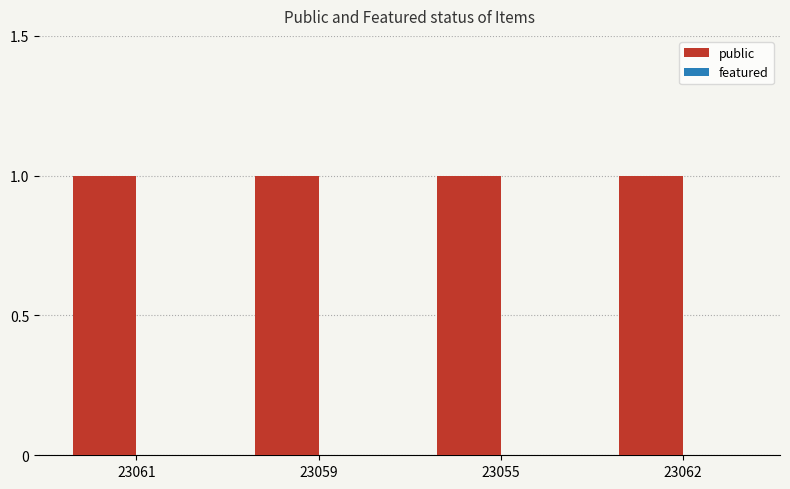

What is the sum of all public values?

4